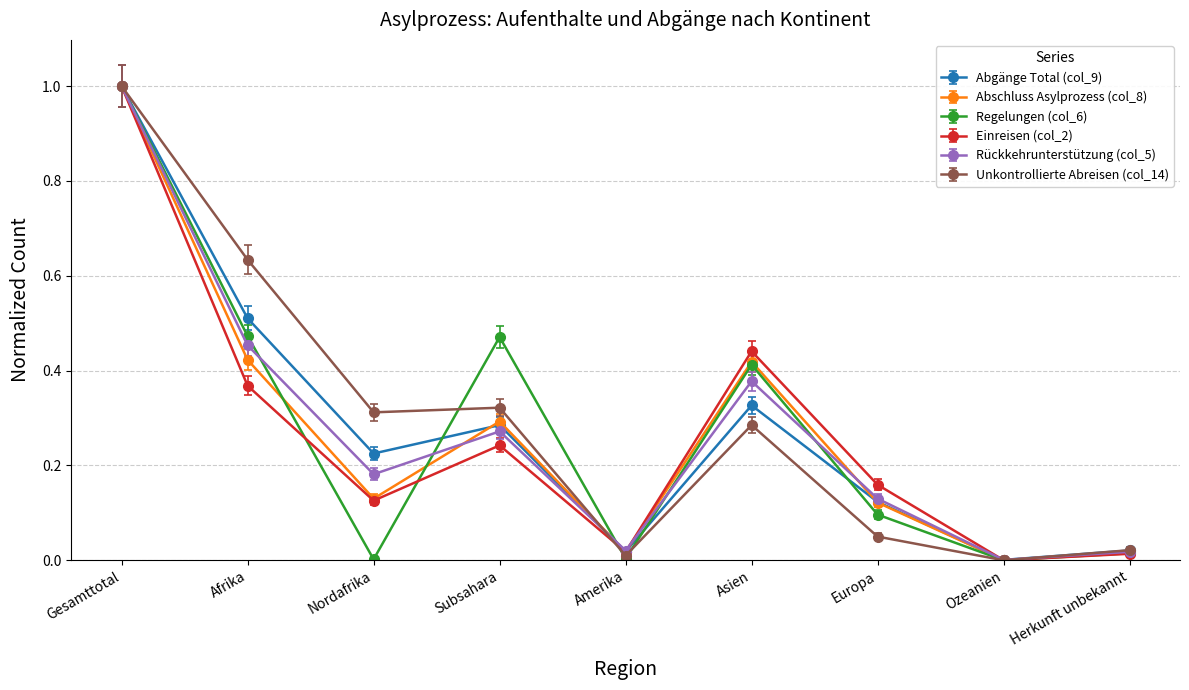

What is the total value across all series at Nordafrika?

1.0